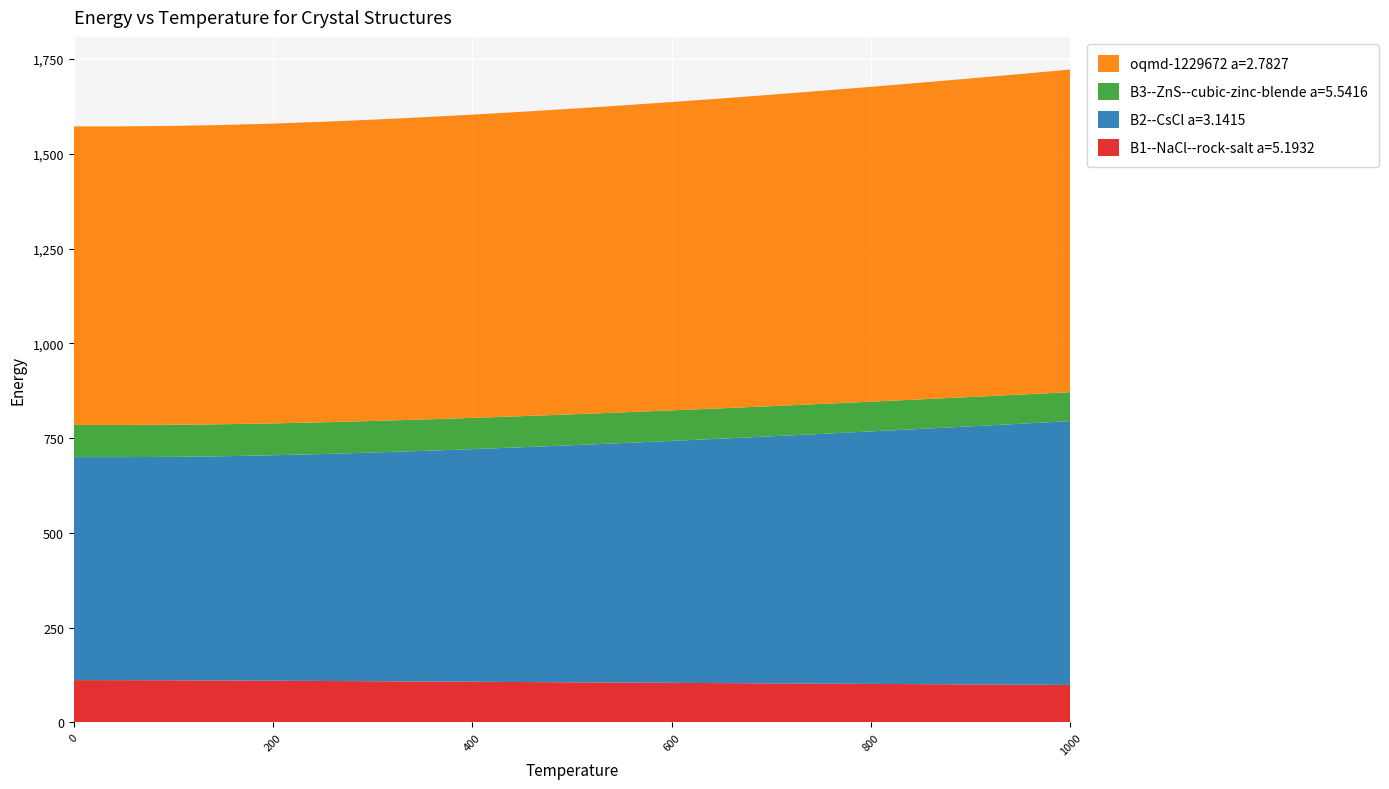

Reading left to right, what are all the values shown in this chart?

B1--NaCl--rock-salt a=5.1932: 0.0=111.4	50.0=111.3	100.0=111.0	150.0=110.4	200.0=109.8	250.0=109.1	300.0=108.4	350.0=107.7	400.0=107.0	450.0=106.3	500.0=105.6	550.0=104.9	600.0=104.2	650.0=103.5	700.0=102.8	750.0=102.1	800.0=101.4	850.0=100.7	900.0=100.0	950.0=99.4	1000.0=98.7
B2--CsCl a=3.1415: 0.0=588.5	50.0=588.5	100.0=589.5	150.0=591.7	200.0=594.9	250.0=598.8	300.0=603.4	350.0=608.4	400.0=613.8	450.0=619.6	500.0=625.6	550.0=631.9	600.0=638.4	650.0=645.1	700.0=651.9	750.0=659.0	800.0=666.2	850.0=673.5	900.0=680.9	950.0=688.5	1000.0=696.1
B3--ZnS--cubic-zinc-blende a=5.5416: 0.0=84.8	50.0=84.8	100.0=84.7	150.0=84.4	200.0=84.1	250.0=83.7	300.0=83.3	350.0=82.9	400.0=82.5	450.0=82.0	500.0=81.5	550.0=81.1	600.0=80.6	650.0=80.1	700.0=79.6	750.0=79.1	800.0=78.5	850.0=78.0	900.0=77.5	950.0=76.9	1000.0=76.4
oqmd-1229672 a=2.7827: 0.0=787.8	50.0=787.9	100.0=788.5	150.0=789.6	200.0=791.1	250.0=792.9	300.0=795.1	350.0=797.5	400.0=800.2	450.0=803.2	500.0=806.4	550.0=809.9	600.0=813.6	650.0=817.5	700.0=821.7	750.0=826.1	800.0=830.7	850.0=835.6	900.0=840.6	950.0=845.8	1000.0=851.3